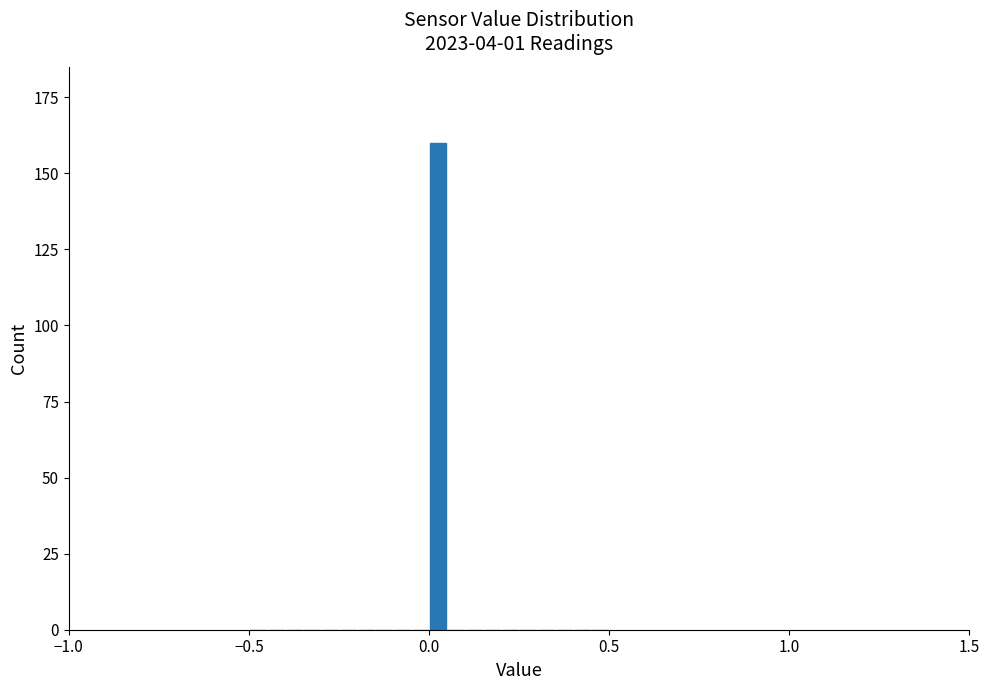

Read against the x-axis, roughly where is the centre of the tallest bar?

0.05